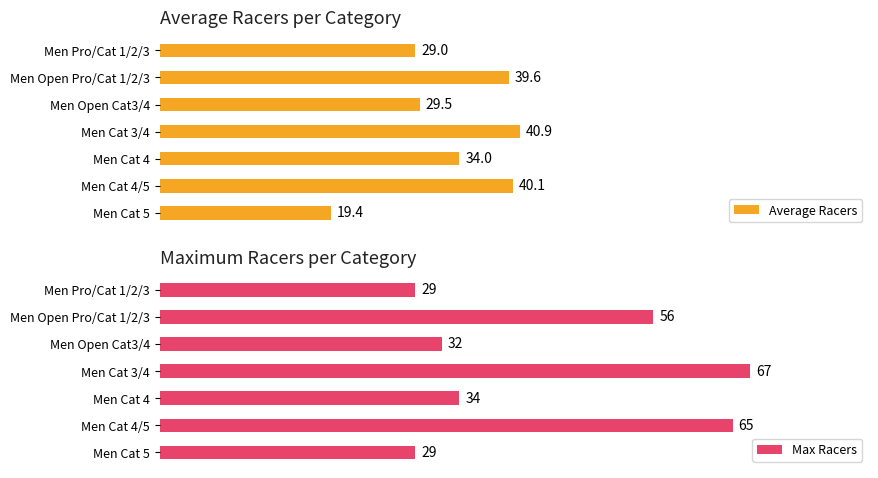

The Max Racers series shows 147.6 at Men Cat 3/4. True or false?

False